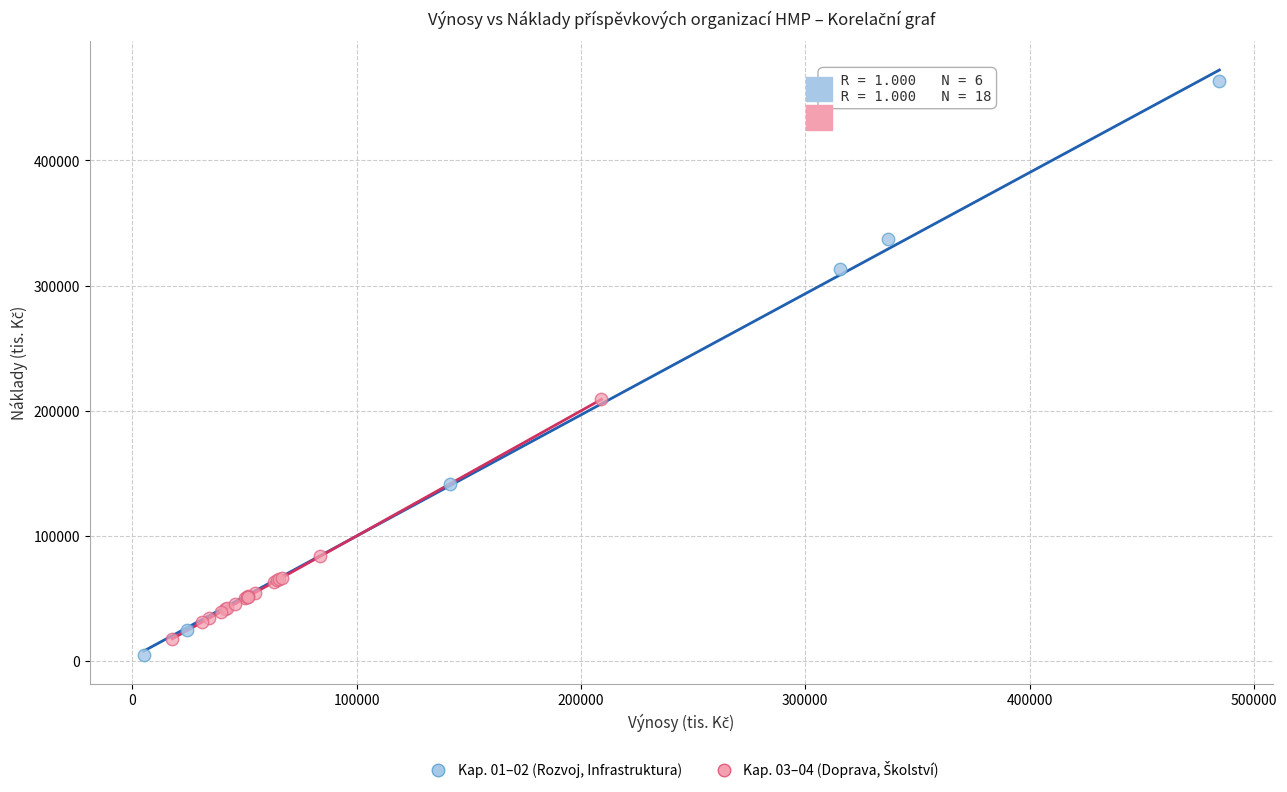

Which series reaches the maximum Y coordinate?

Kap. 01–02 (Rozvoj, Infrastruktura)